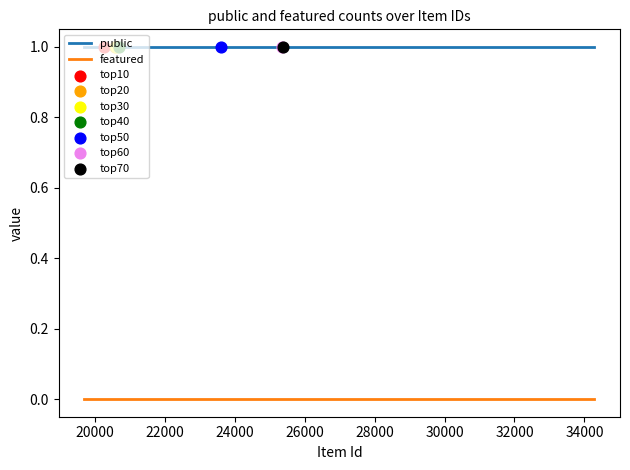

Is the value of public at 25390 greater than the value of featured at 20609?

Yes